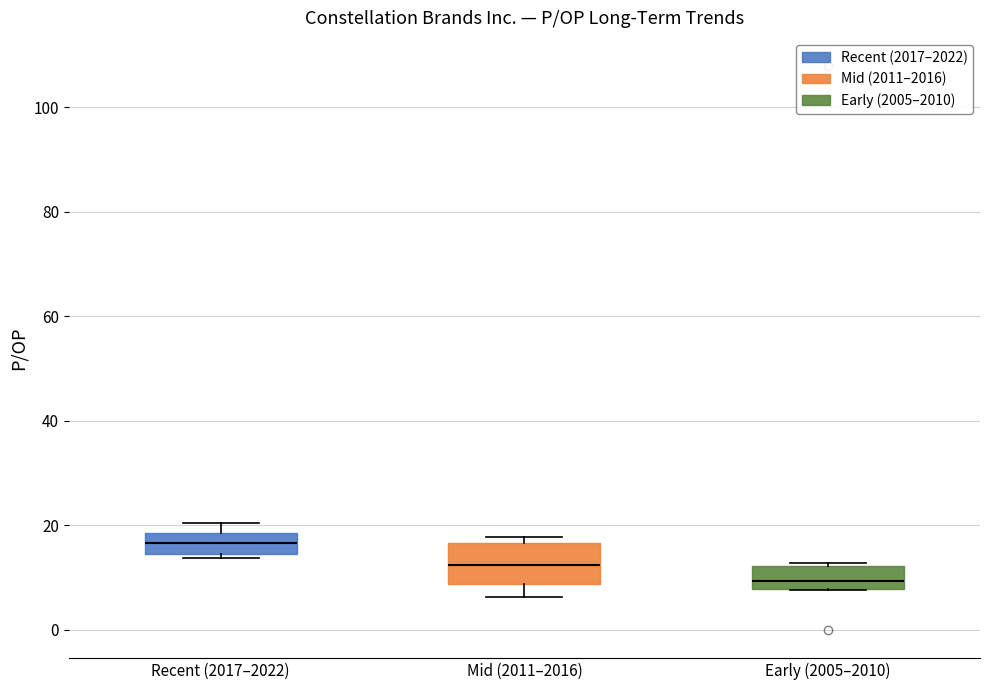

Where is the upper edge of the box for Recent (2017–2022) on the y-axis? The values are not printed on the chart, so give them approximately, as read against the axis.

18